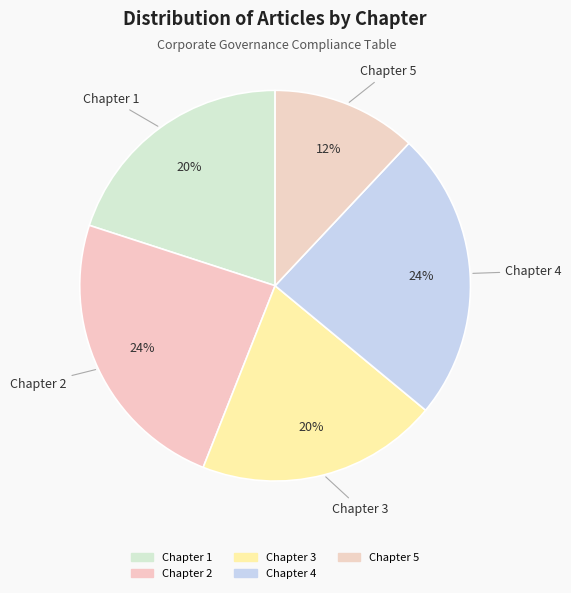

Which category has the smallest portion of the pie?

Chapter 5